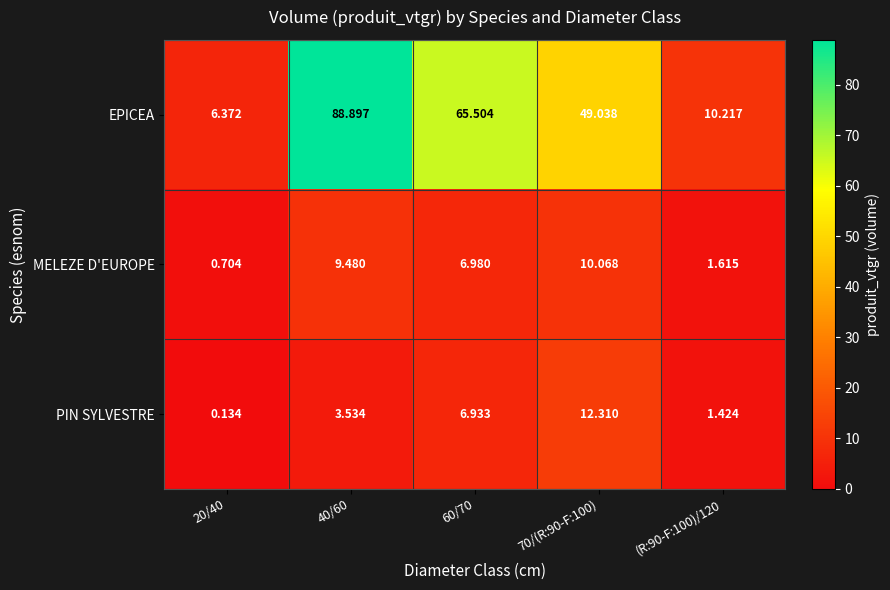

Is the value of MELEZE D'EUROPE at 20/40 greater than the value of EPICEA at (R:90-F:100)/120?

No